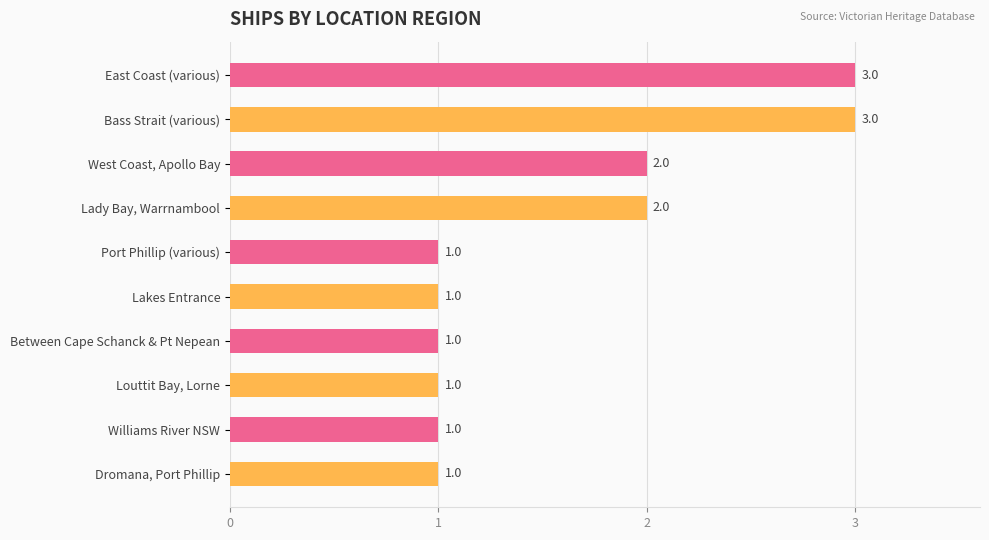

Count the values in the range 1 to 2.

8